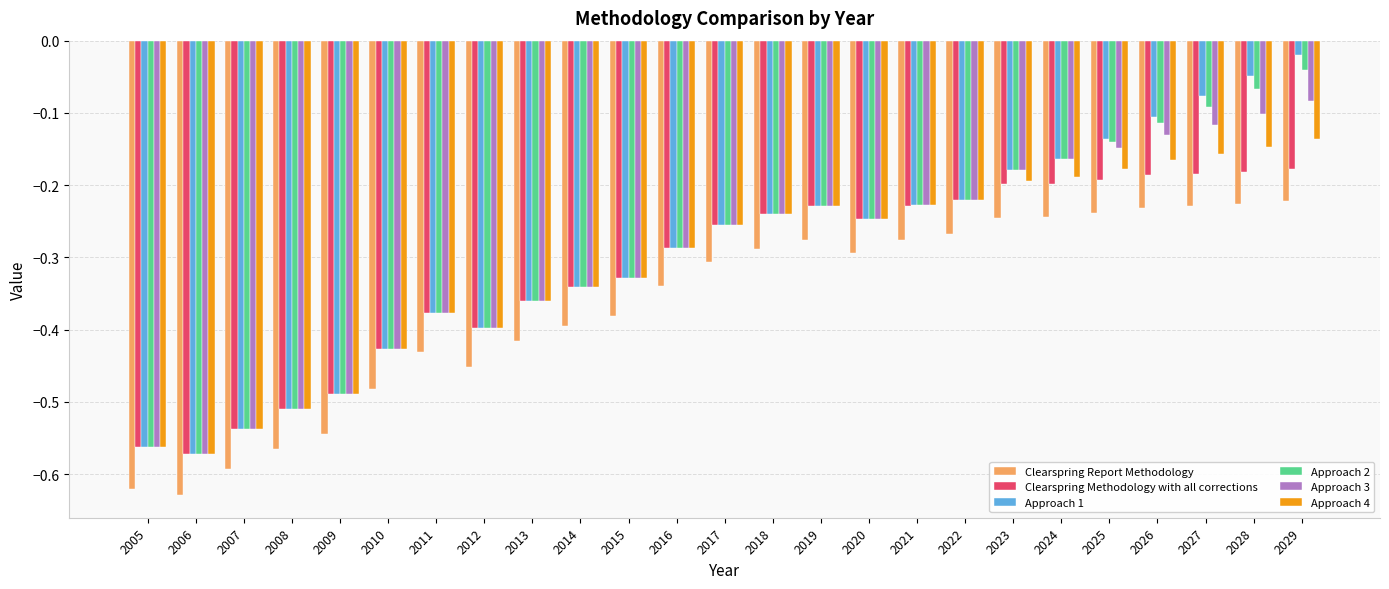

Count the number of data series in this chart.

6